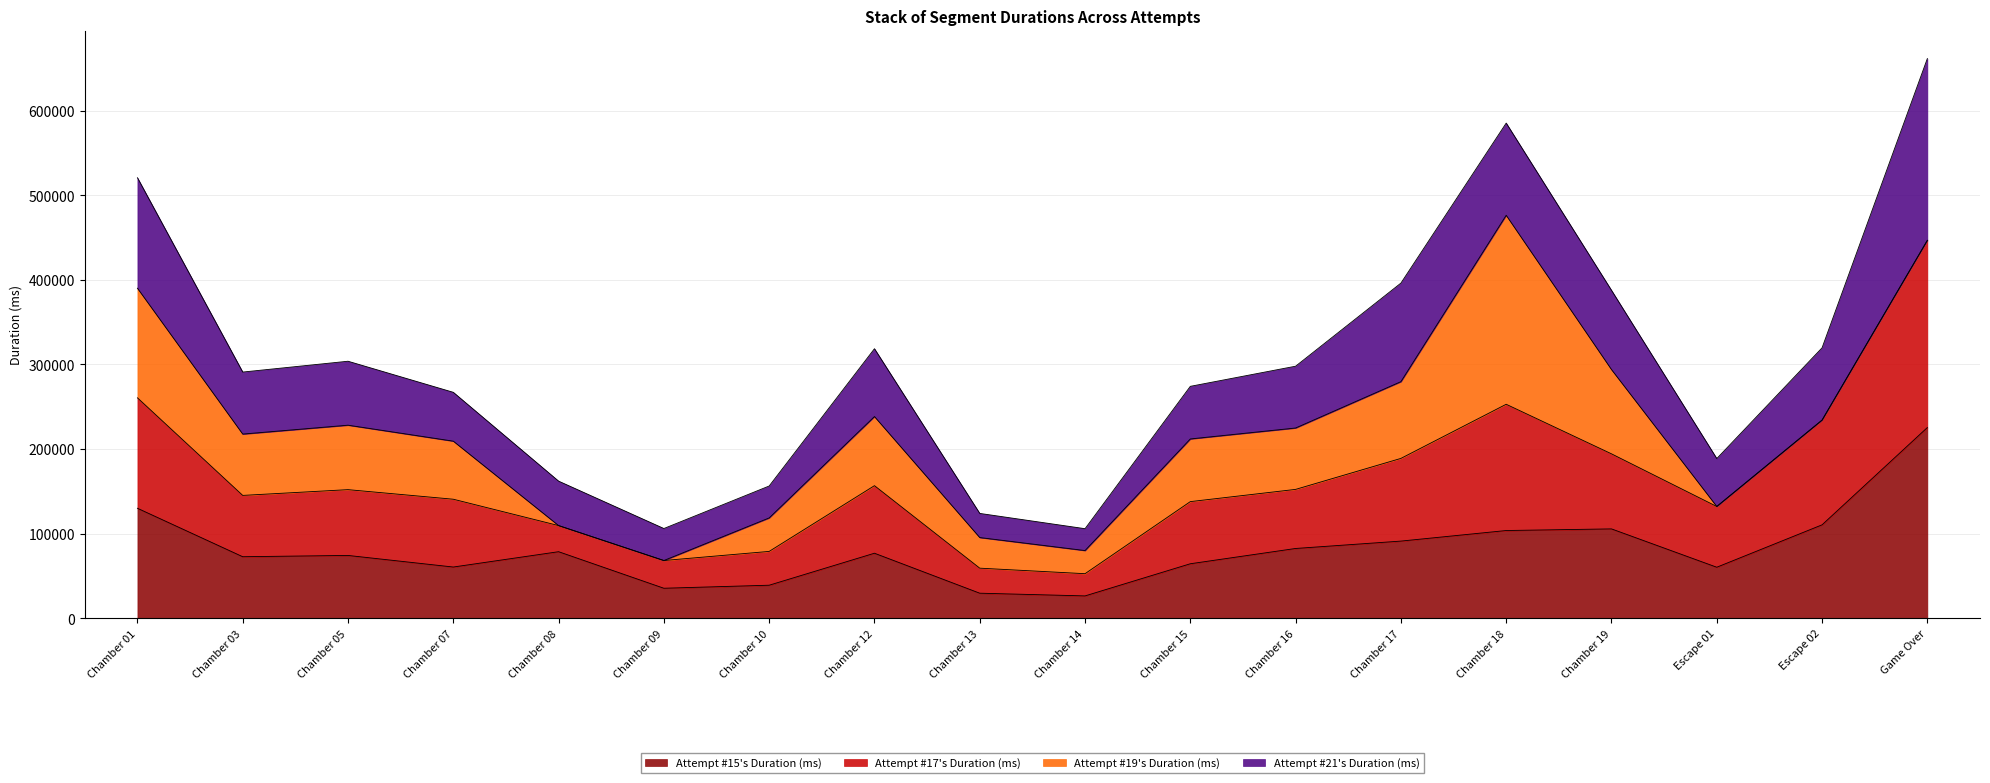

Rank the categories by Attempt #15's Duration (ms) value from lowest to highest.

Chamber 14, Chamber 13, Chamber 09, Chamber 10, Escape 01, Chamber 07, Chamber 15, Chamber 03, Chamber 05, Chamber 12, Chamber 08, Chamber 16, Chamber 17, Chamber 18, Chamber 19, Escape 02, Chamber 01, Game Over